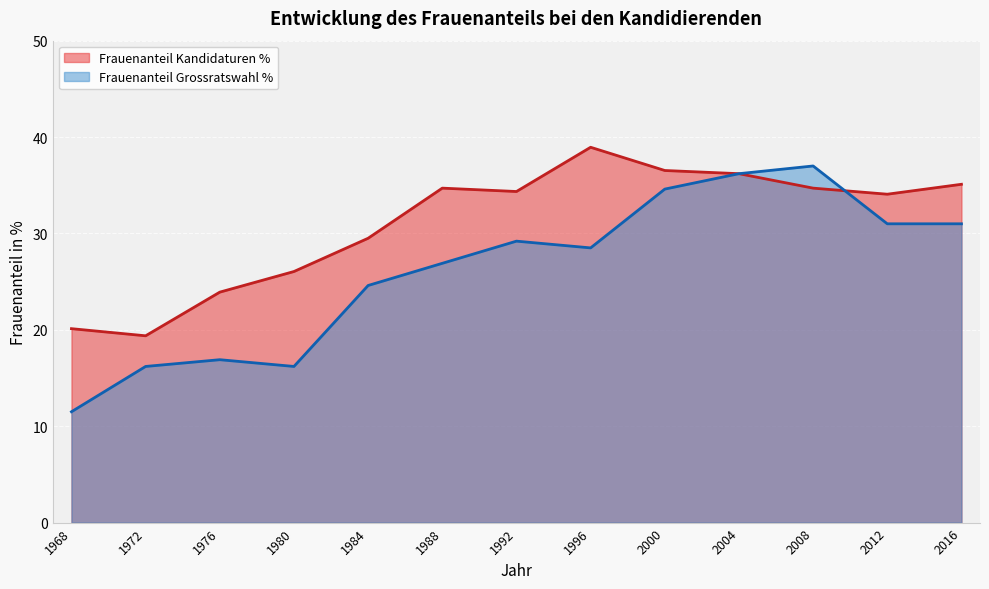

Where is Frauenanteil Grossratswahl % nearest to the value 24?

1984